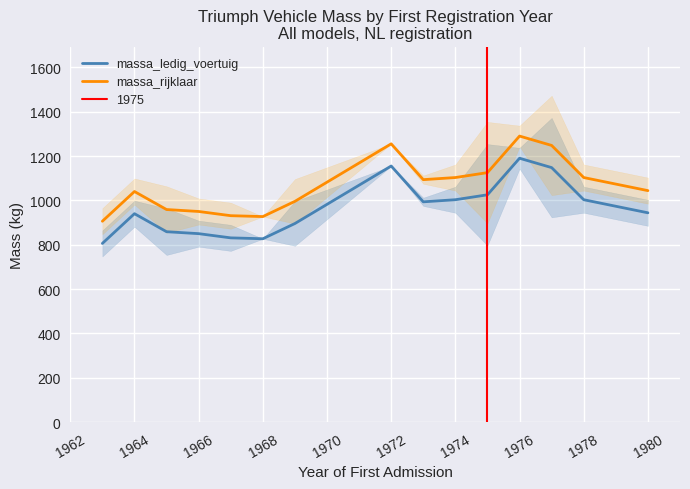

Which series has the largest total across all categories?

massa_rijklaar